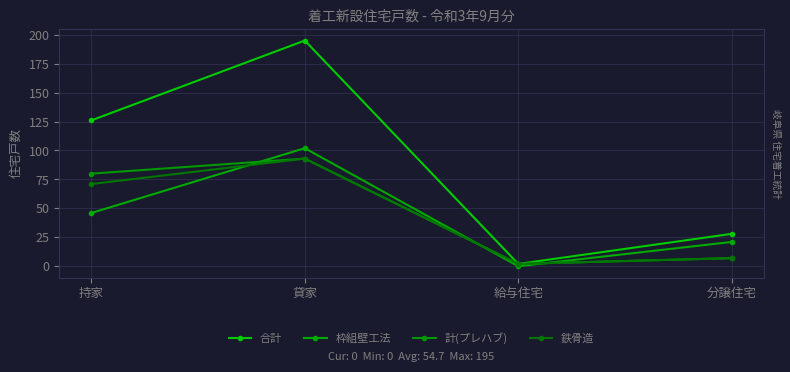

Which label corresponds to the smallest value in the chart?

給与住宅